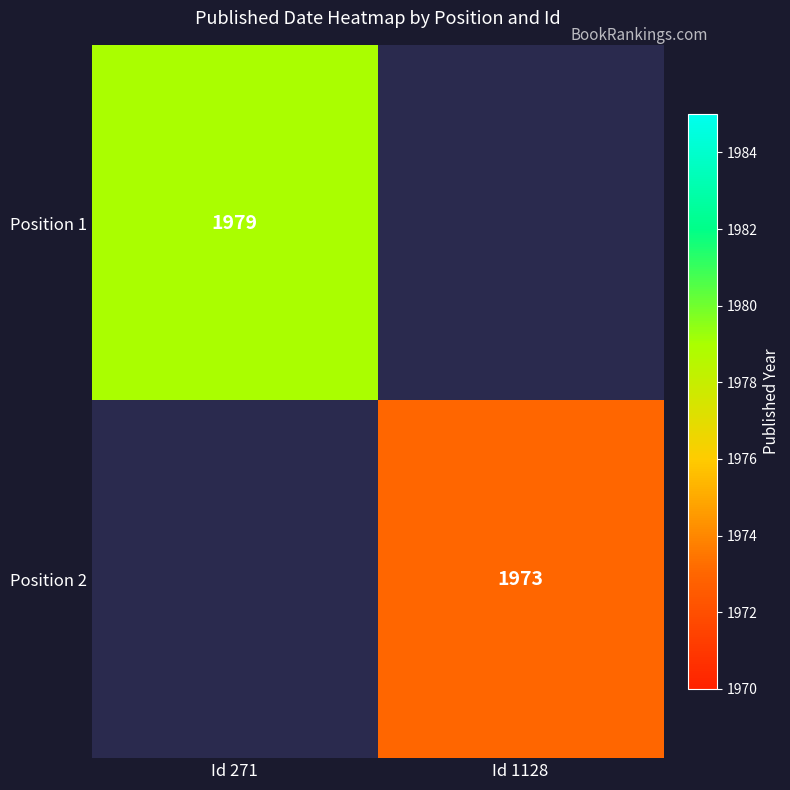

What is the minimum value shown in the chart?

1973.0